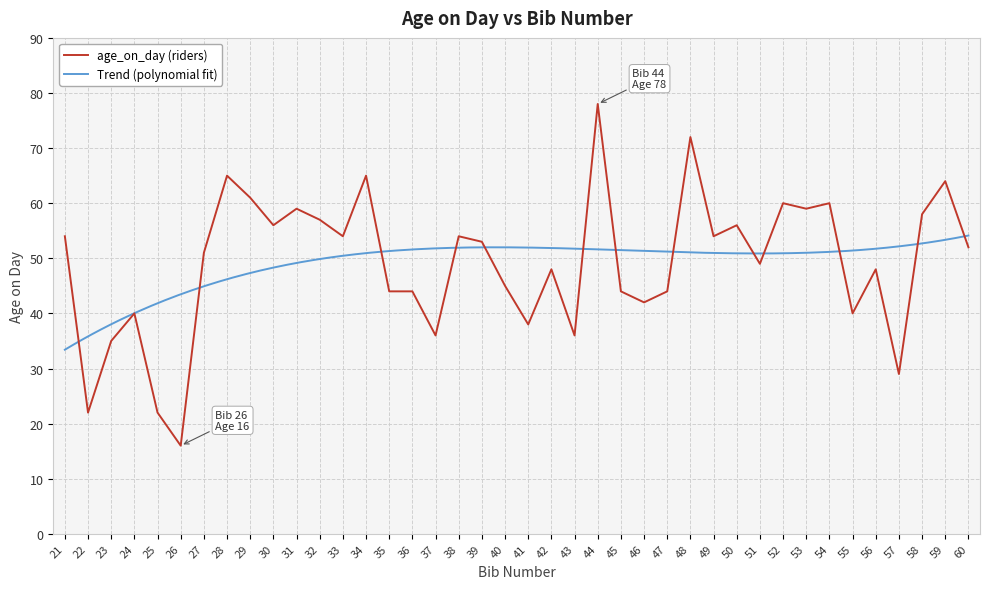

How many points are lower than both their immediate neighbors (excluding endpoints)?

13